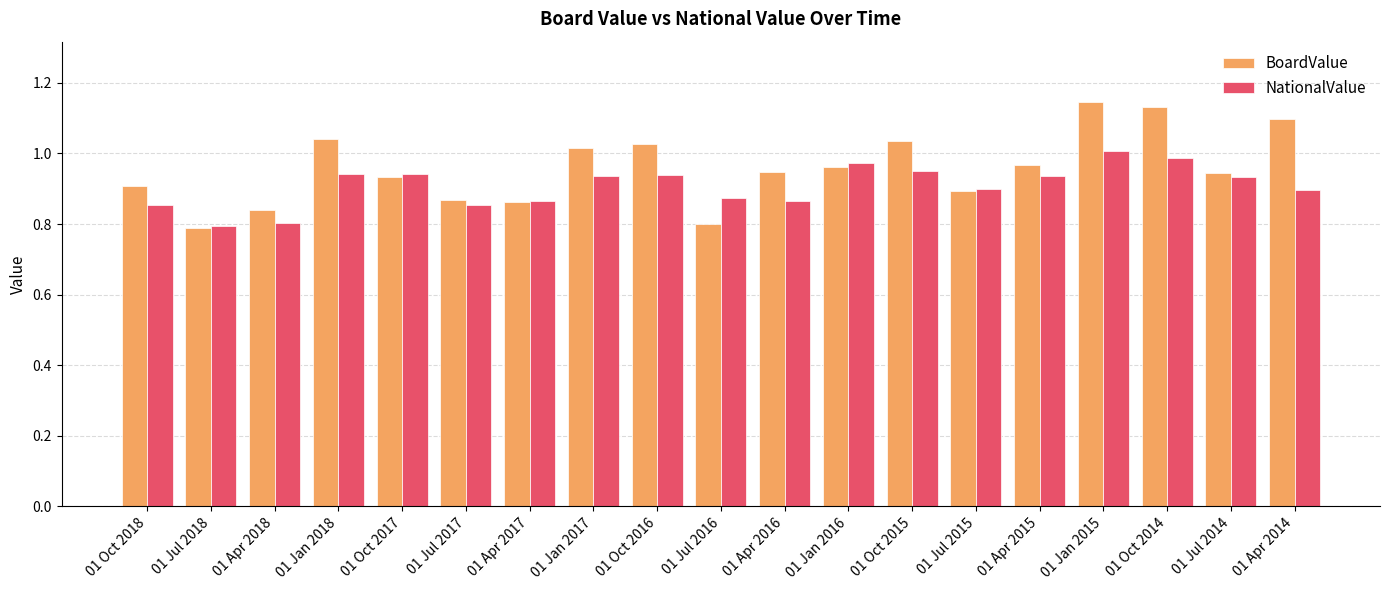

What is the sum of all NationalValue values?

17.2